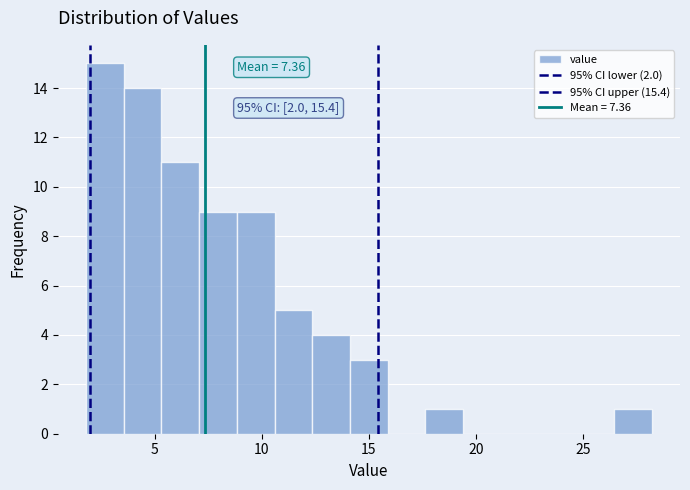

Around what value on the x-axis is the tallest bar? Give the approximate position of its centre, as read against the axis.

2.5